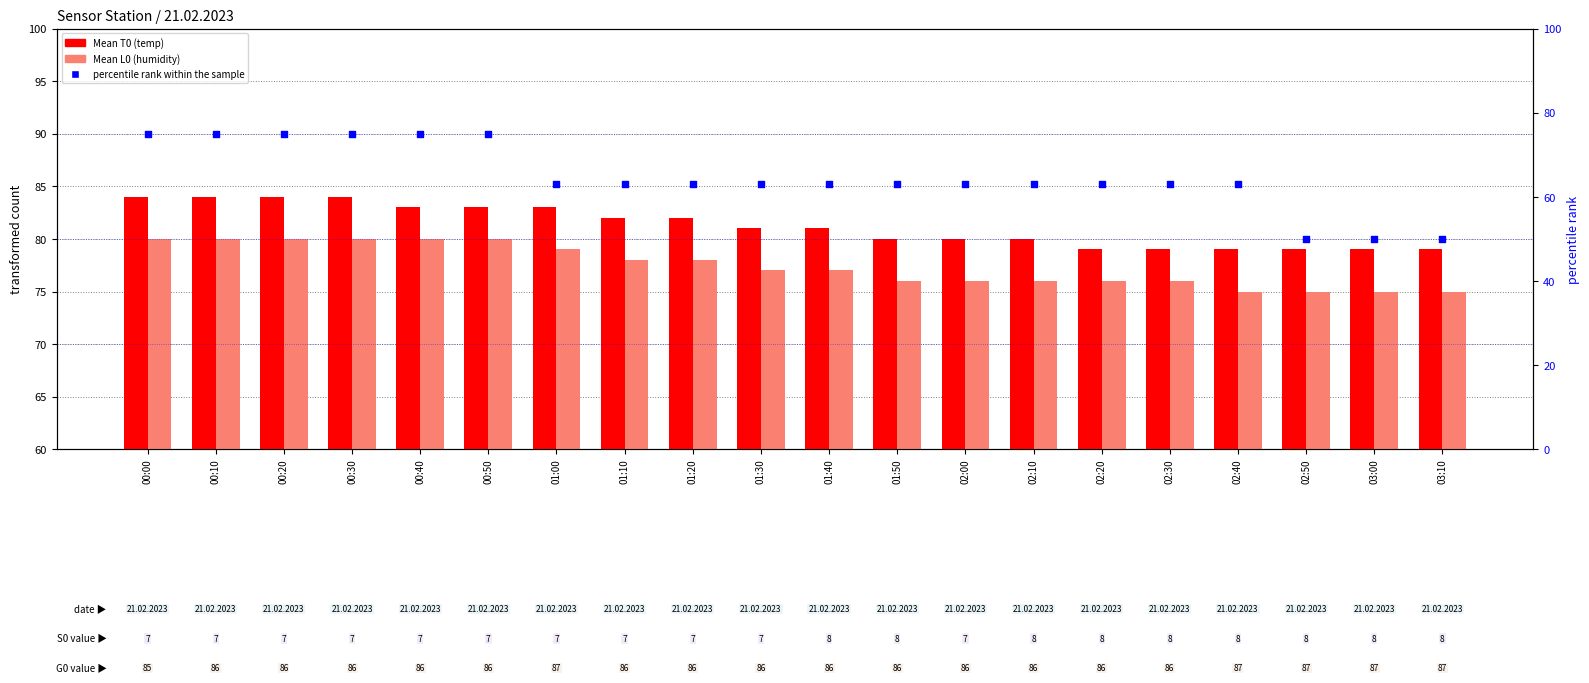

What is the total value across all series at 02:10?

219